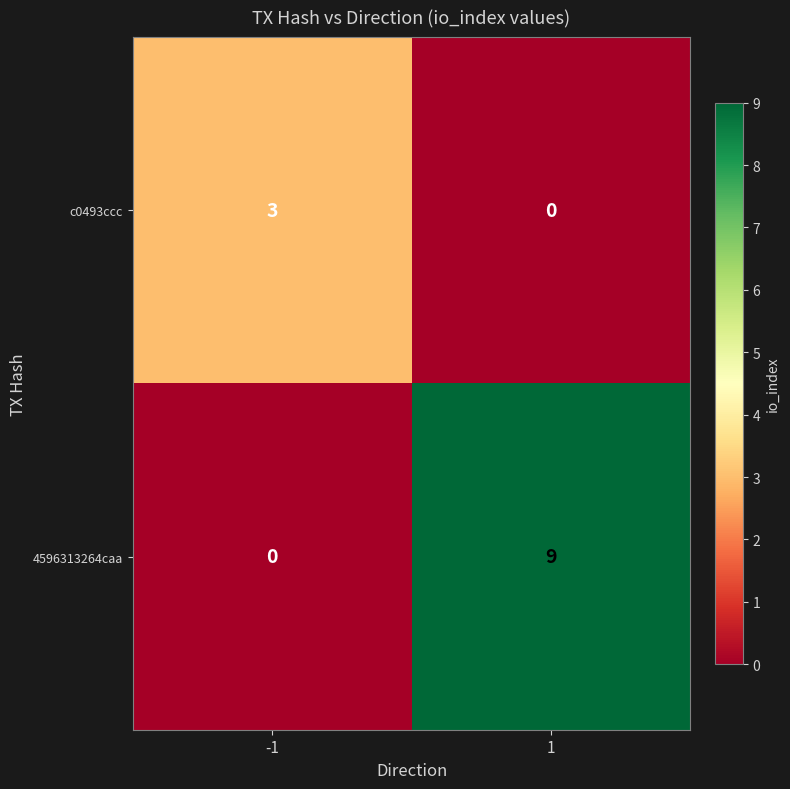

At -1, list the series in order from smallest to largest.

4596313264caa, c0493ccc